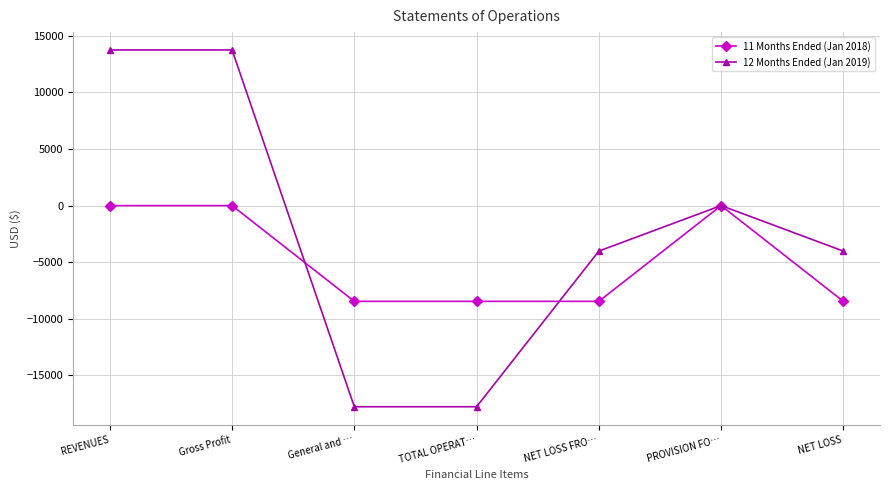

True or false: 11 Months Ended (Jan 2018) has a value of -4568 at REVENUES.

False